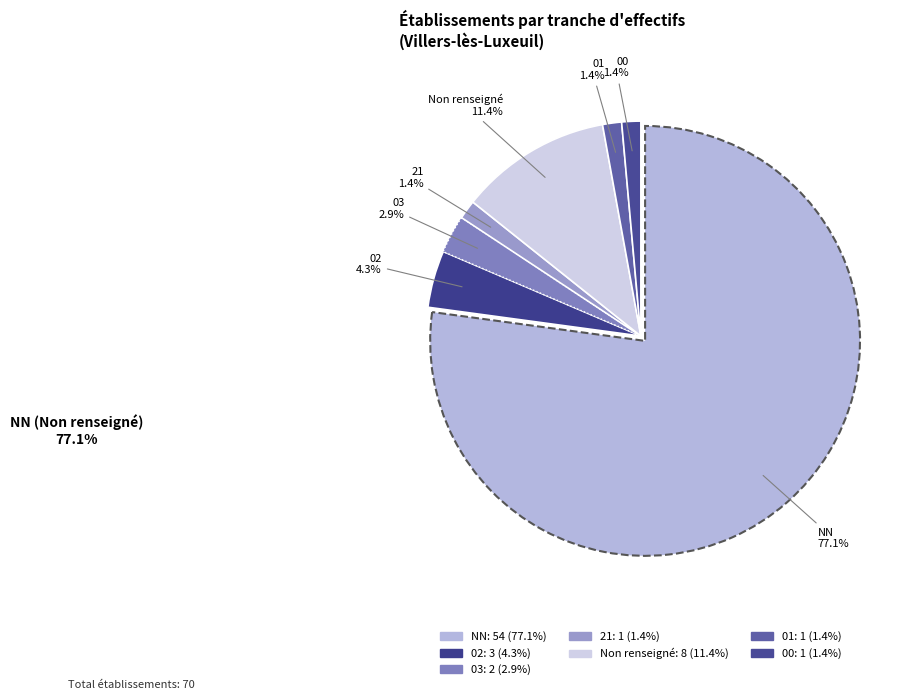

What percentage is the 02 slice, to the nearest percent?

4%